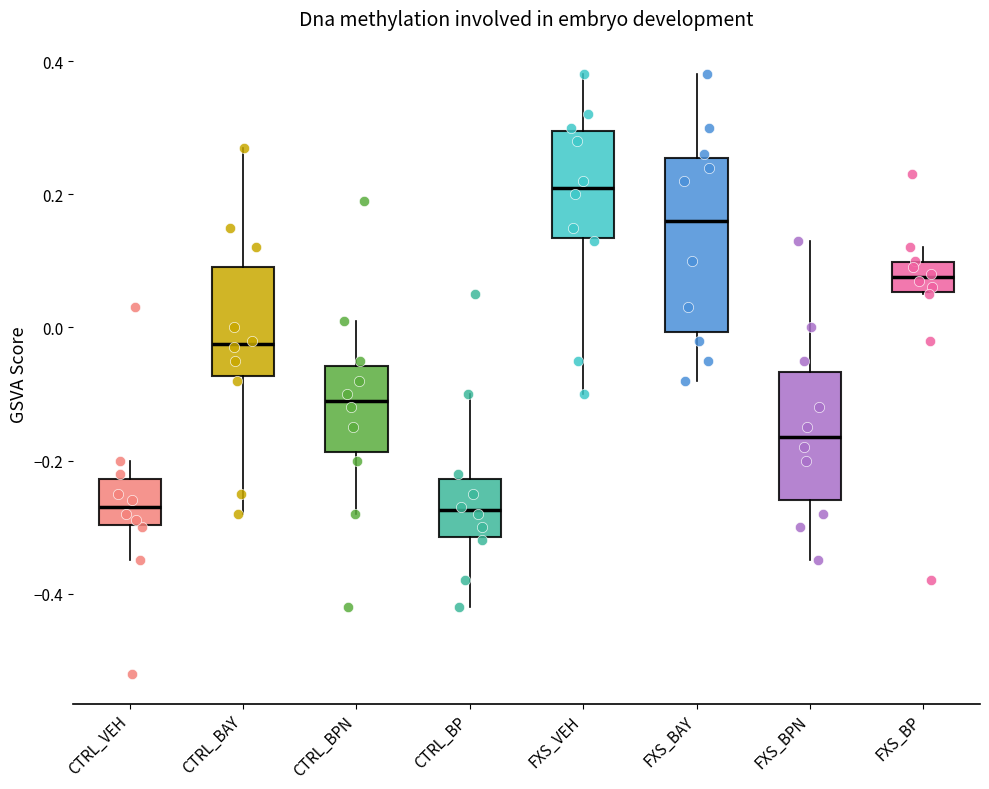

Where is the upper edge of the box for CTRL_BAY on the y-axis? The values are not printed on the chart, so give them approximately, as read against the axis.

0.10